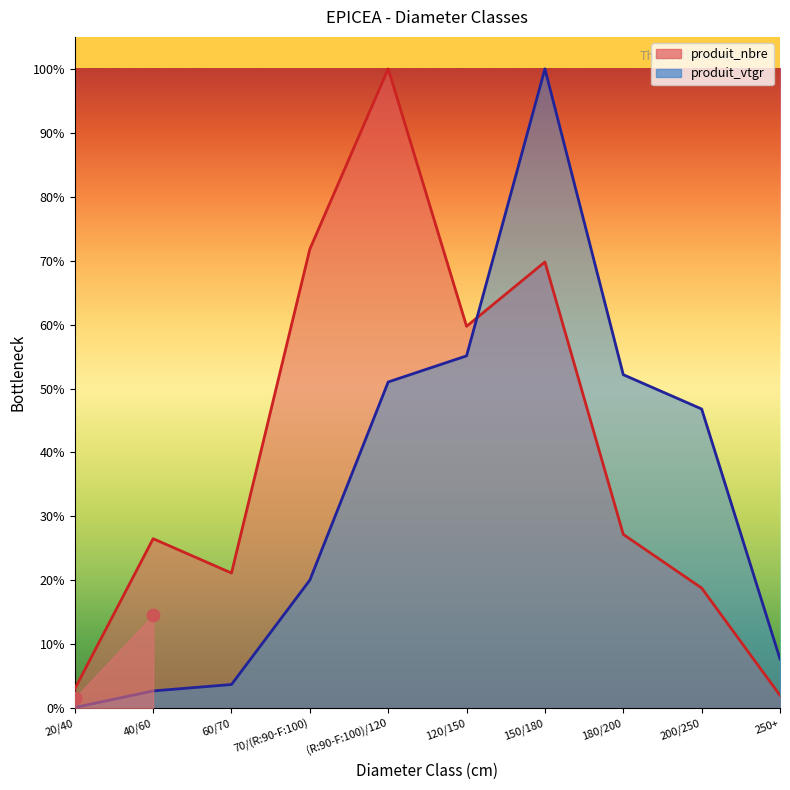

Which series has the largest Y range (max minus min)?

produit_vtgr